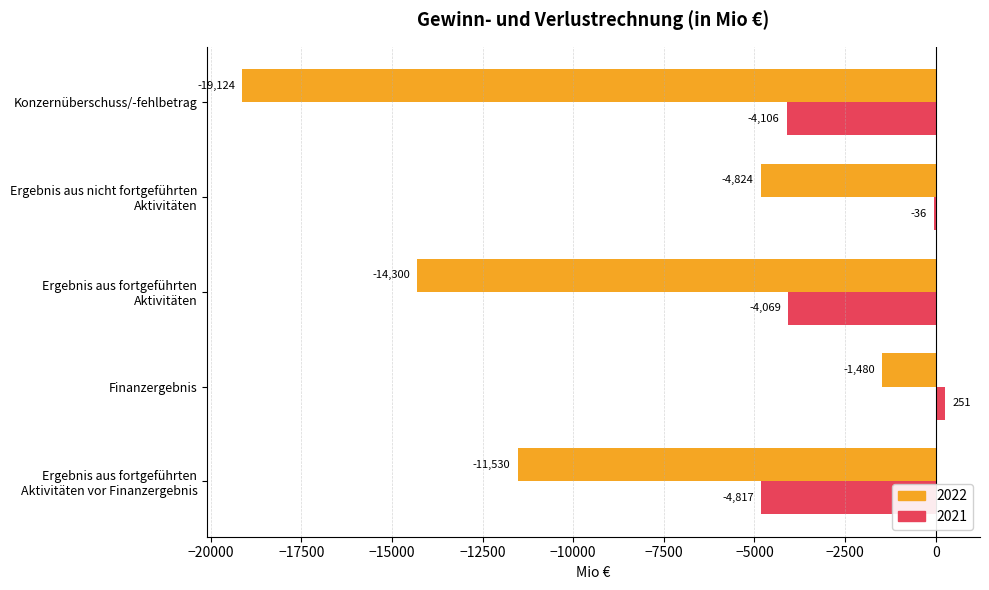

At which category is the sum across all series the highest?

Finanzergebnis